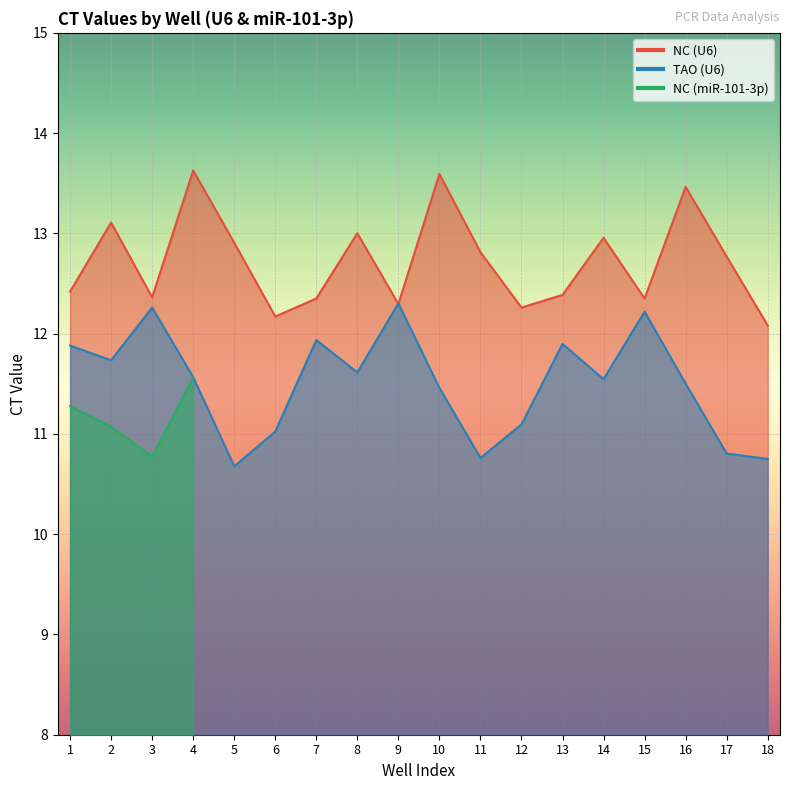

At which label does TAO (U6) reach its minimum?

5